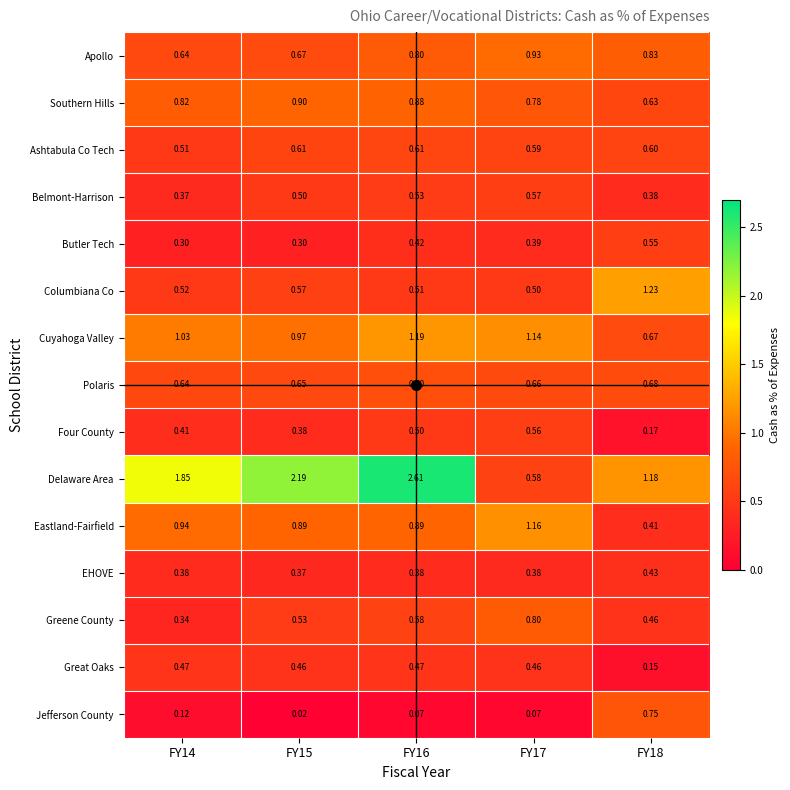

At how many categories does at least one series exceed 0?

5